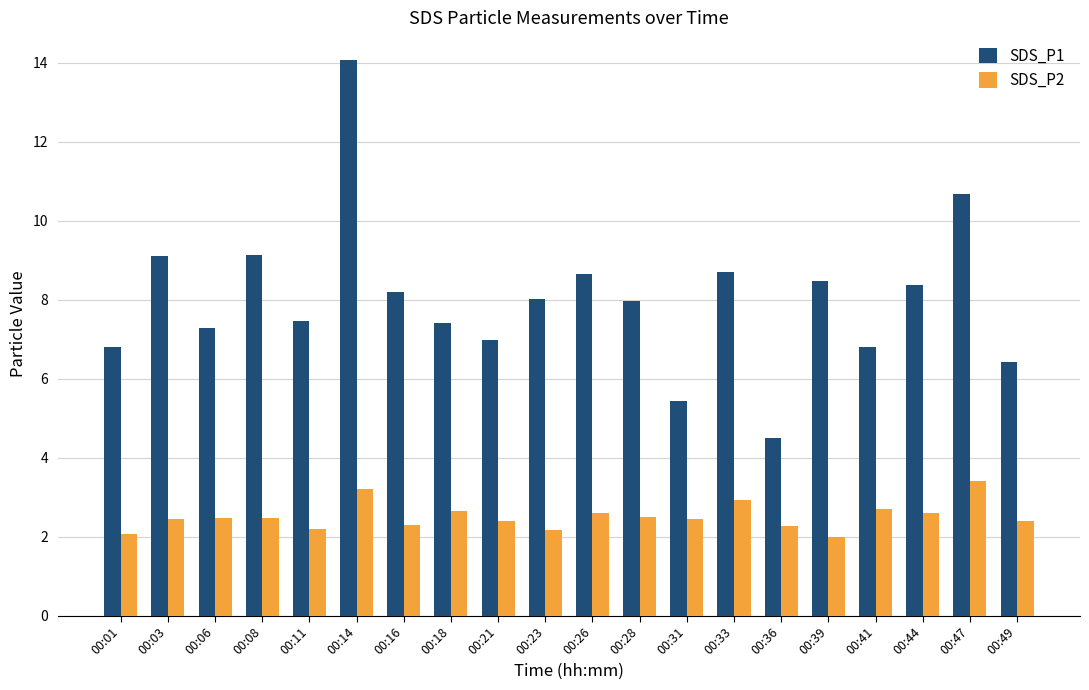

How many categories are shown in the chart?

20